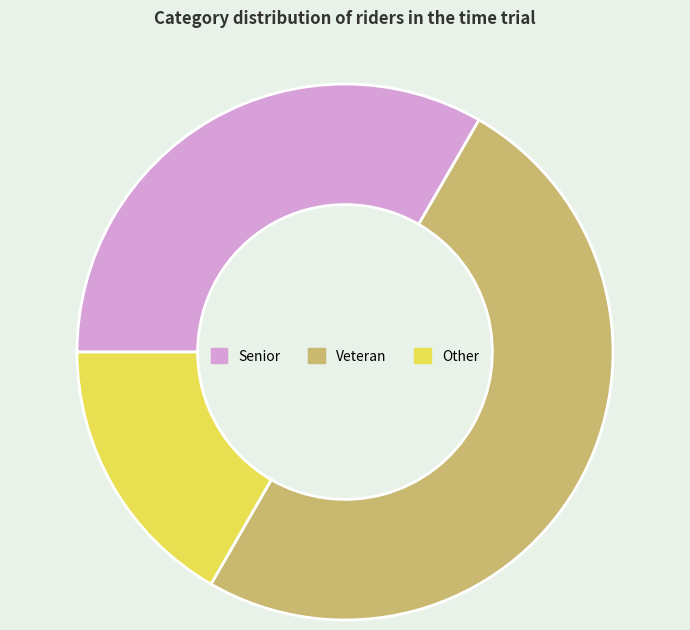

Does Senior account for over 50% of the chart?

No